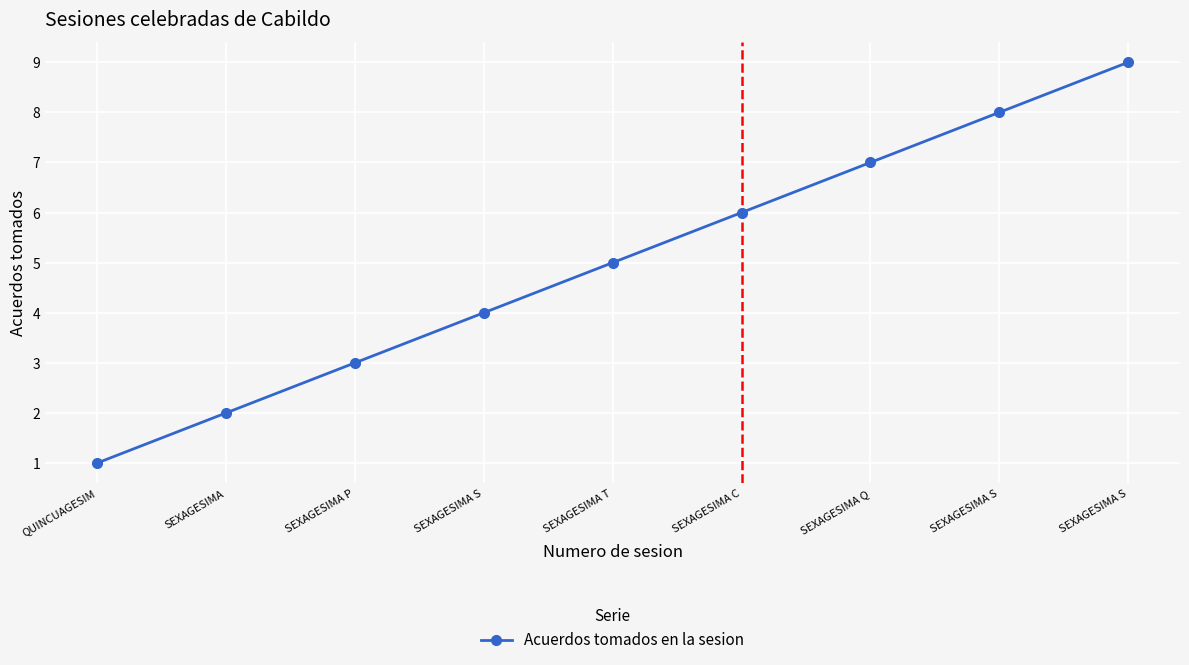

What is the ratio of the value at SEXAGESIMA P to the value at SEXAGESIMA?

1.5